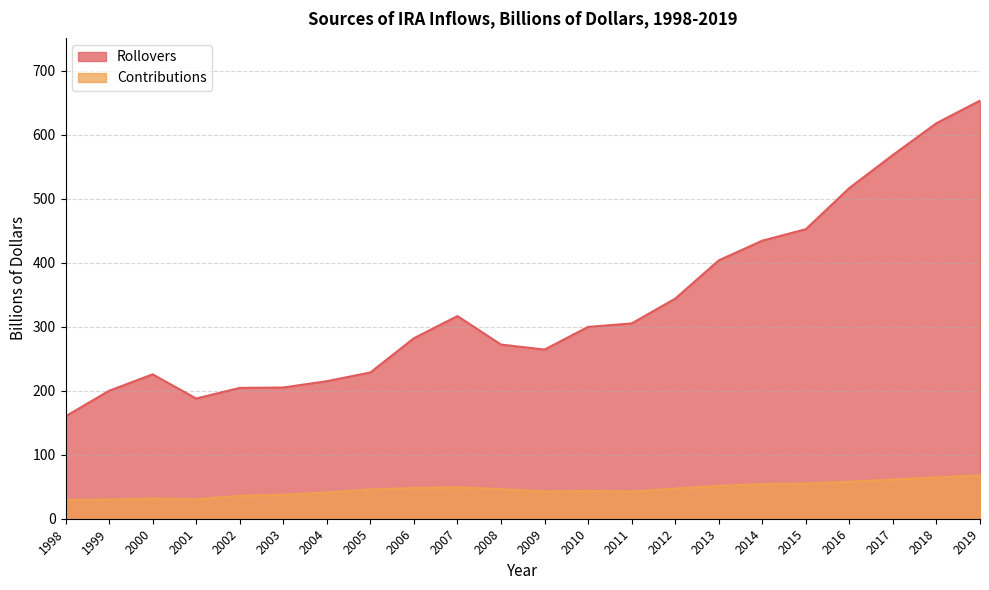

Which series has the largest range (max minus min)?

Rollovers